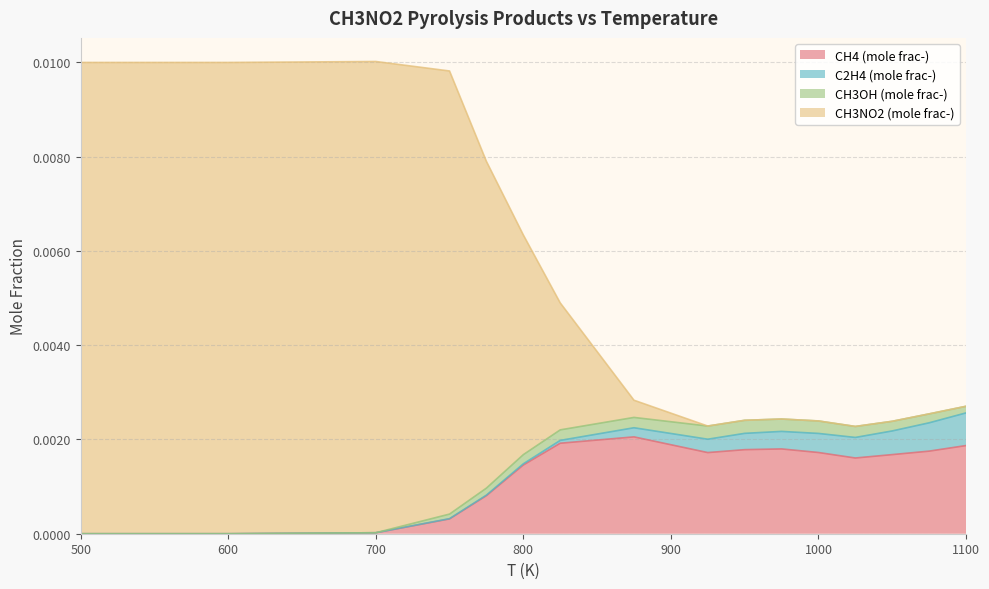

Is it true that CH3NO2 (mole frac-) equals 0.0 at 875?

False